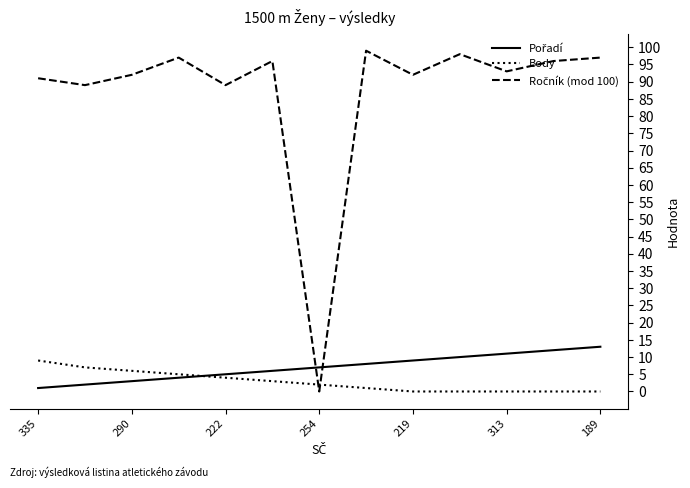

How many lines are shown in the chart?

3